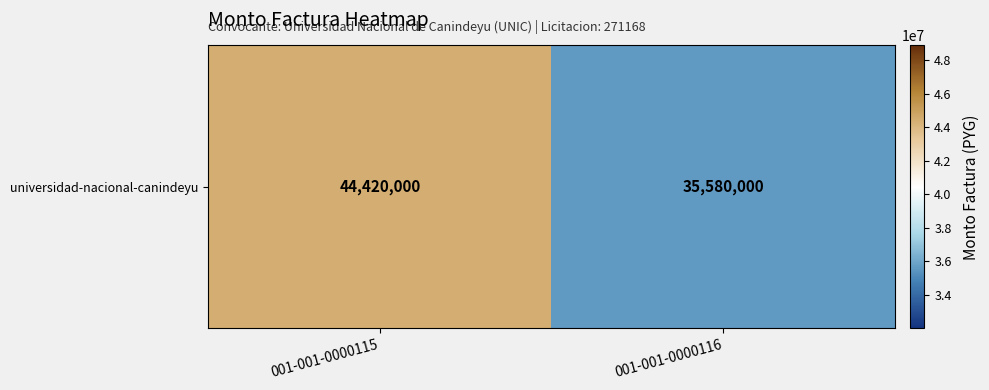

What is the sum of the values at 001-001-0000115 and 001-001-0000116?

80000000